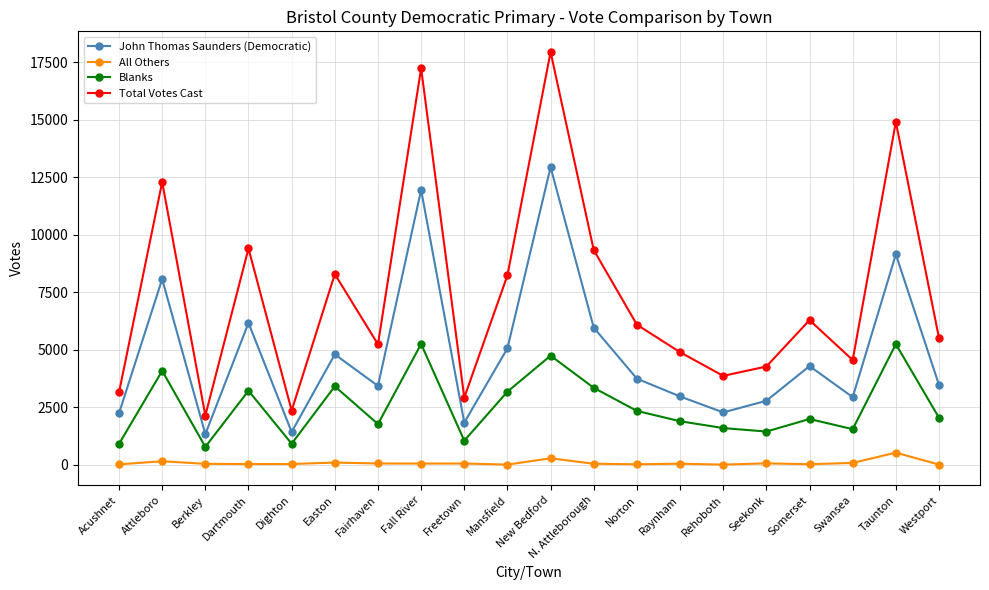

List the series in order of their overall mean, lowest first.

All Others, Blanks, John Thomas Saunders (Democratic), Total Votes Cast